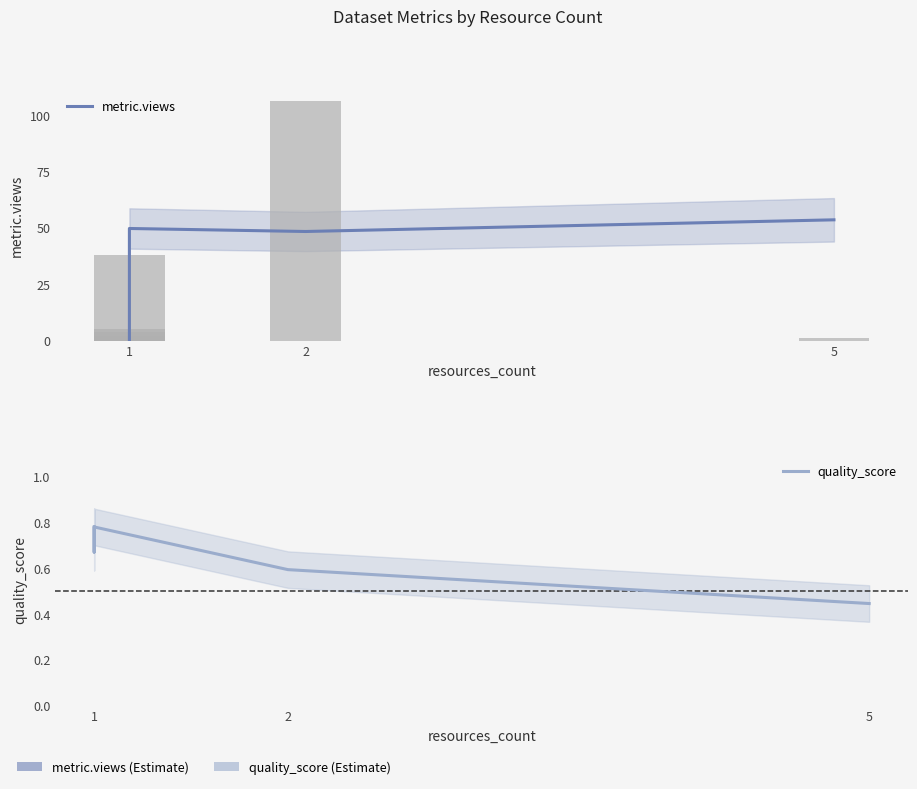

Does the chart contain stacked bars?

No